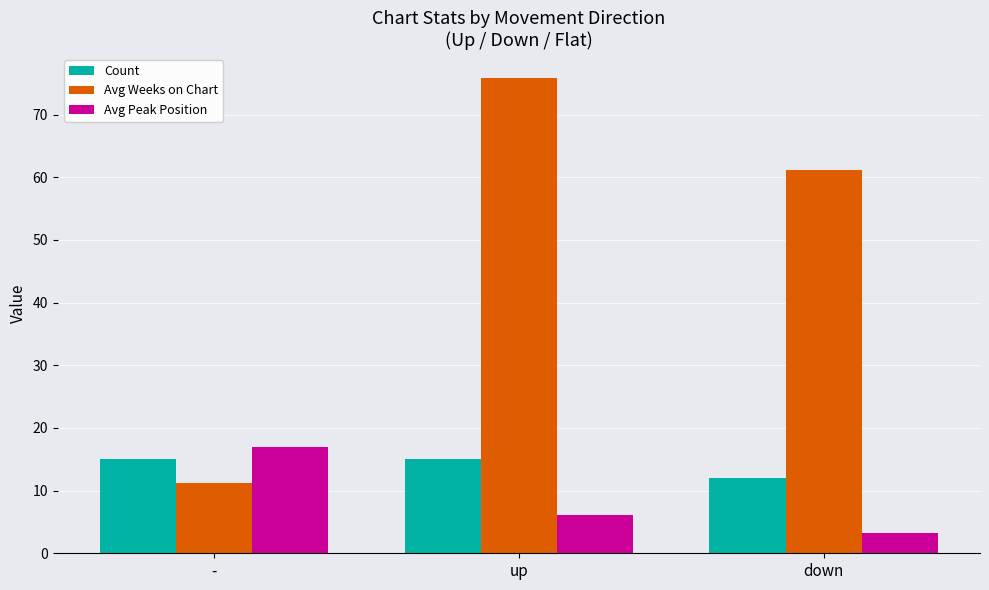

Between up and down, which series saw the biggest shift?

Avg Weeks on Chart